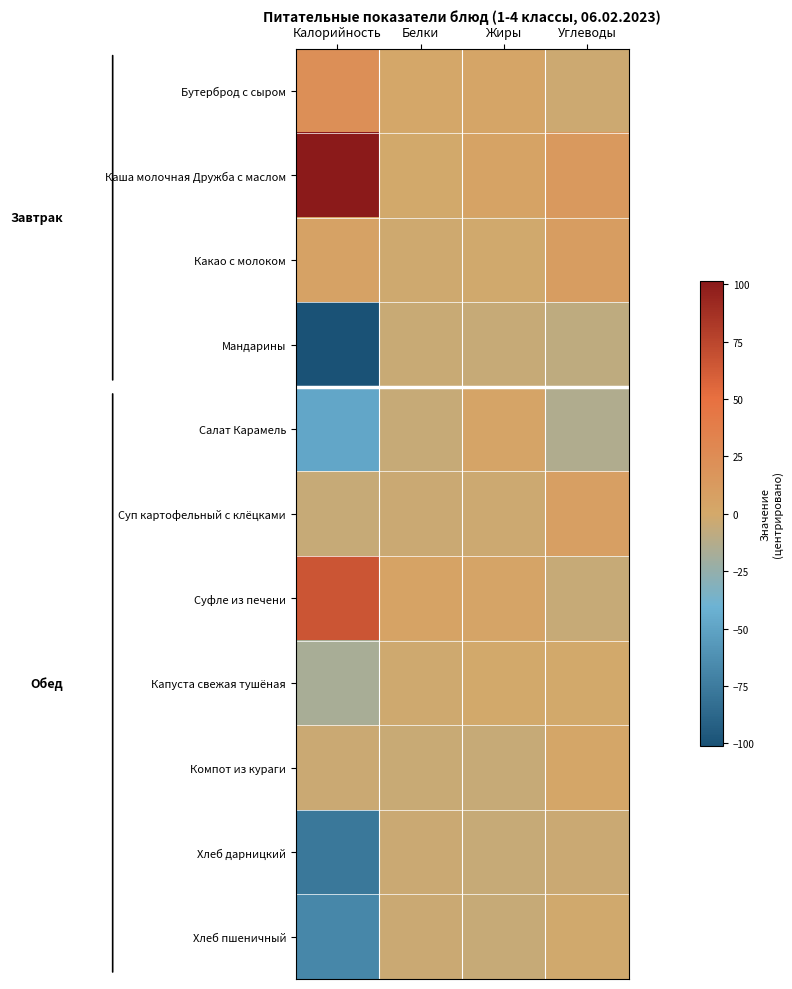

Reading right to left, extract all data points from this chart.

Бутерброд с сыром: Углеводы=-2.5	Жиры=2.5	Белки=1.4	Калорийность=22.9
Каша молочная Дружба с маслом: Углеводы=14.1	Жиры=5.2	Белки=-0.1	Калорийность=101.3
Какао с молоком: Углеводы=9.6	Жиры=-1.5	Белки=-1.9	Калорийность=5.8
Мандарины: Углеводы=-8.4	Жиры=-5.2	Белки=-4.4	Калорийность=-101.3
Салат Карамель: Углеводы=-14.1	Жиры=3.8	Белки=-4.8	Калорийность=-47.5
Суп картофельный с клёцками: Углеводы=8.1	Жиры=-2.6	Белки=-3.6	Калорийность=-5.3
Суфле из печени: Углеводы=-5.5	Жиры=3.5	Белки=4.8	Калорийность=65.8
Капуста свежая тушёная: Углеводы=-0.1	Жиры=-0.2	Белки=-1.8	Калорийность=-17.3
Компот из кураги: Углеводы=2.0	Жиры=-5.2	Белки=-4.5	Калорийность=-3.9
Хлеб дарницкий: Углеводы=-3.6	Жиры=-4.9	Белки=-3.4	Калорийность=-77.5
Хлеб пшеничный: Углеводы=-1.4	Жиры=-5.0	Белки=-3.4	Калорийность=-67.9